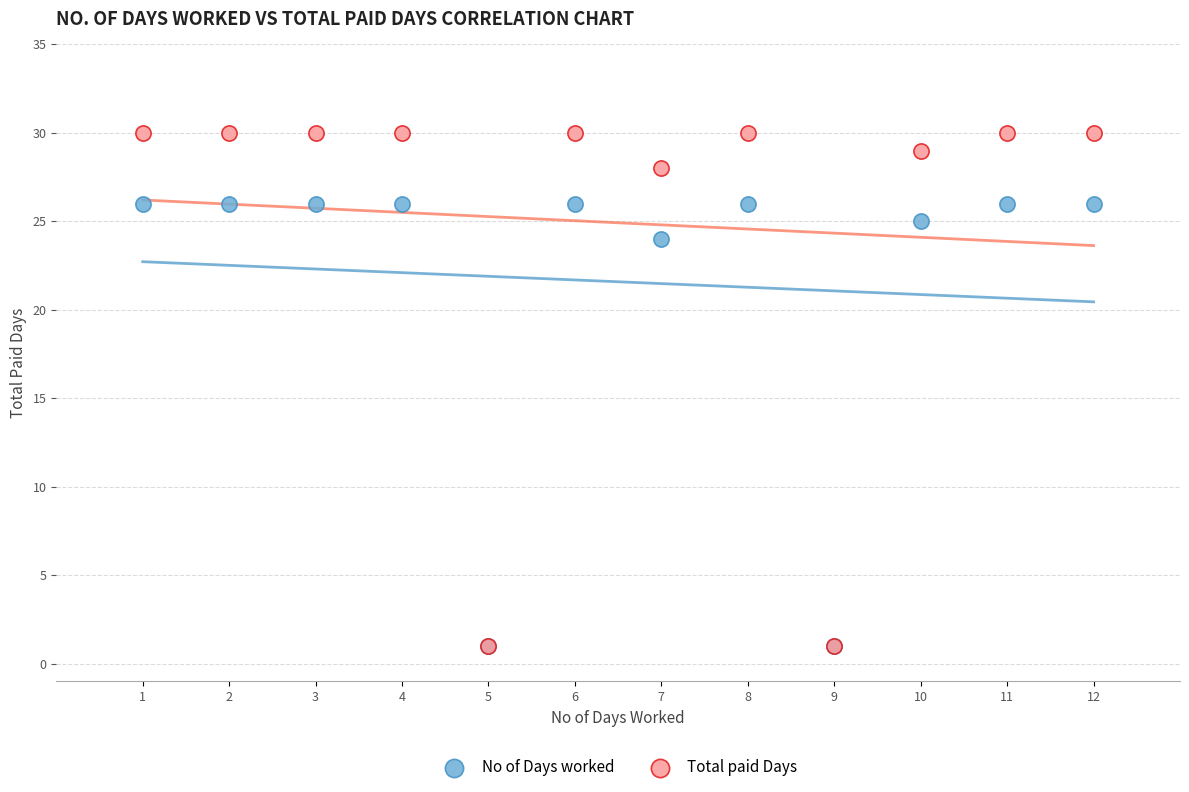

Which series has the widest spread of Y values?

Total paid Days